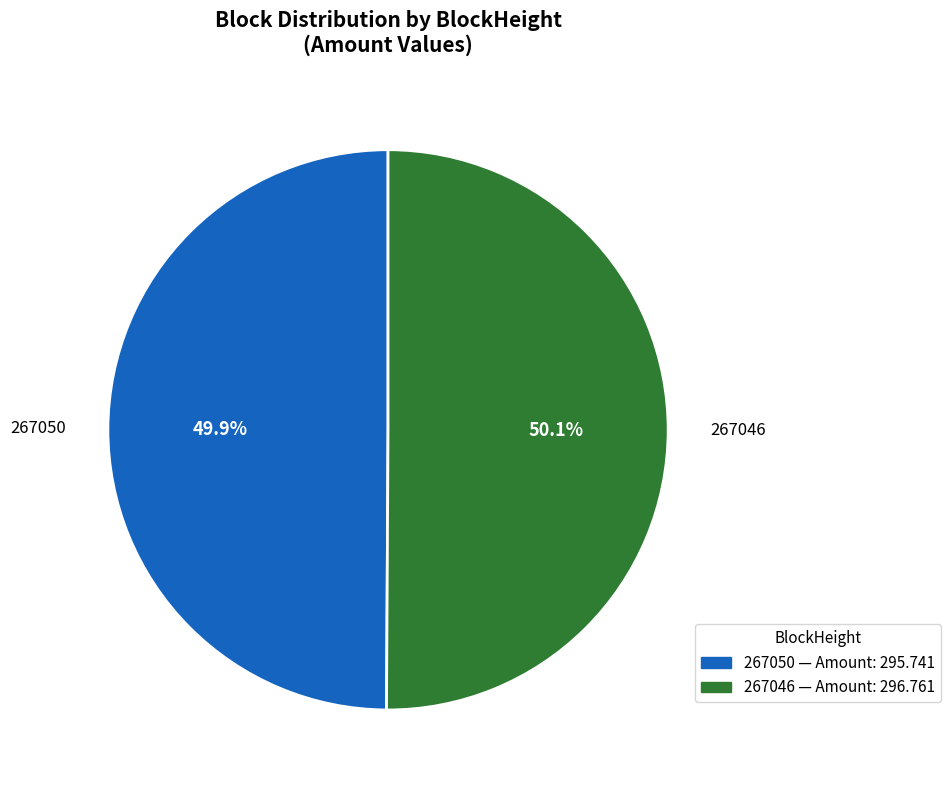

Is there any slice that represents more than half of the pie?

Yes